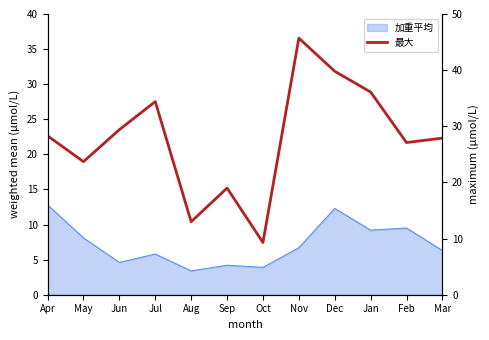

The chart shows a value of 9.3 at Oct. True or false?

True